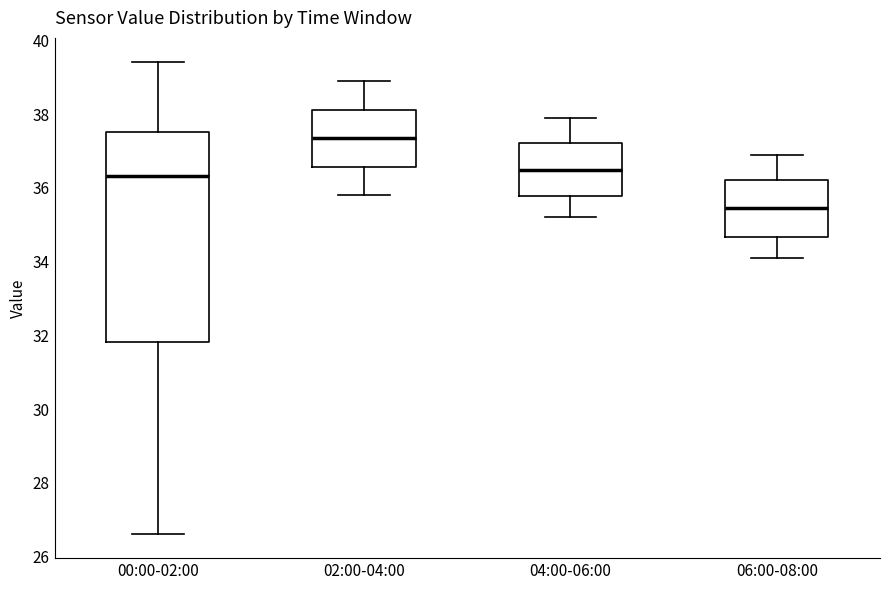

Where does the lower whisker of the box for 02:00-04:00 end on the y-axis? The values are not printed on the chart, so give them approximately, as read against the axis.

35.8